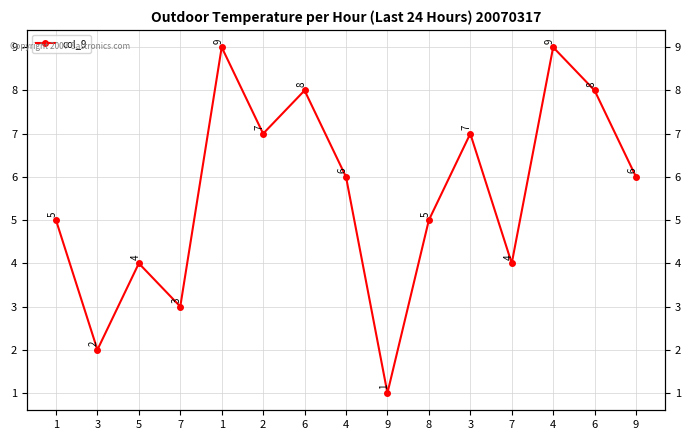

Reading right to left, what are all the values shown in this chart?

9=6	6=8	4=9	7=4	3=7	8=5	9=1	4=6	6=8	2=7	1=9	7=3	5=4	3=2	1=5